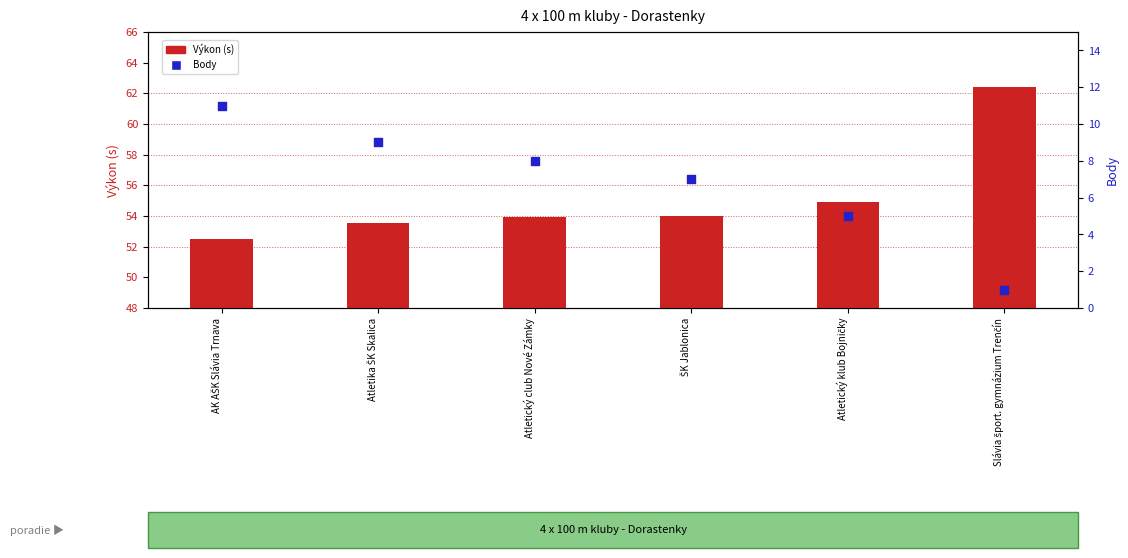

At which category is the sum across all series the highest?

AK AŠK Slávia Trnava